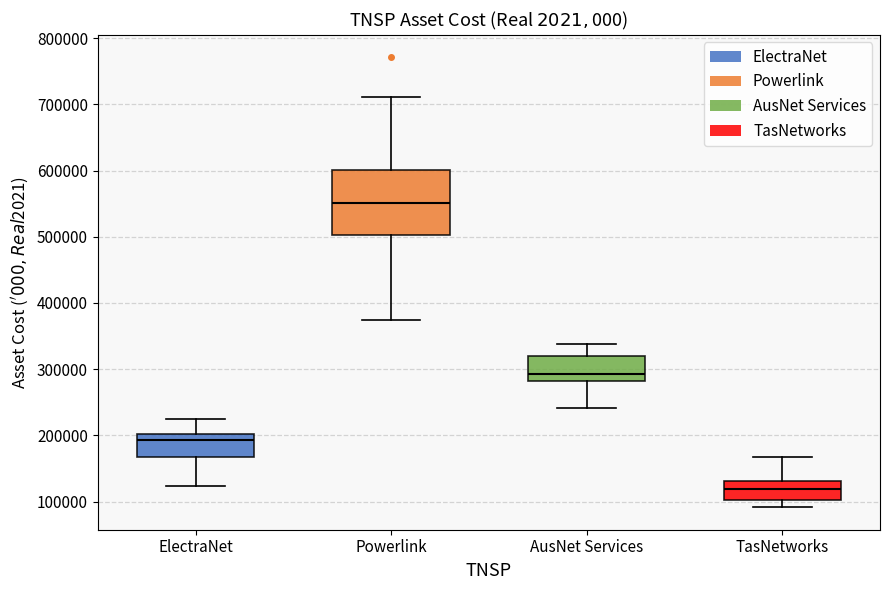

Which box is the tallest, from its lower edge to its upper edge?

Powerlink